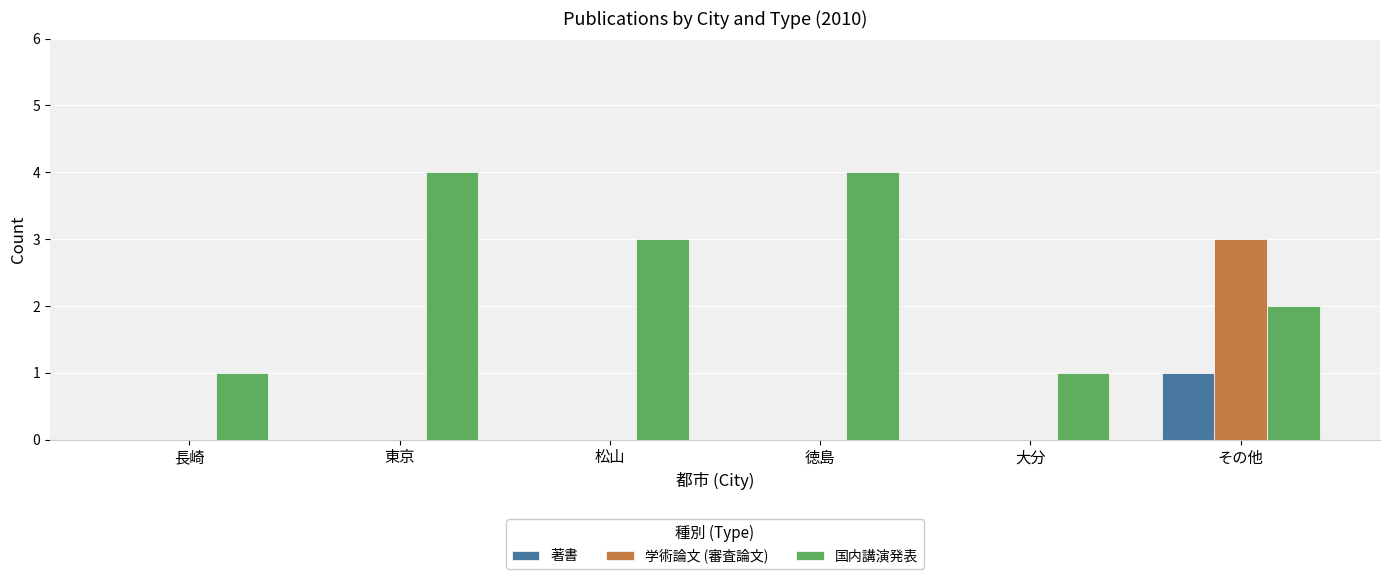

Which category has the highest value in the 学術論文 (審査論文) series?

その他